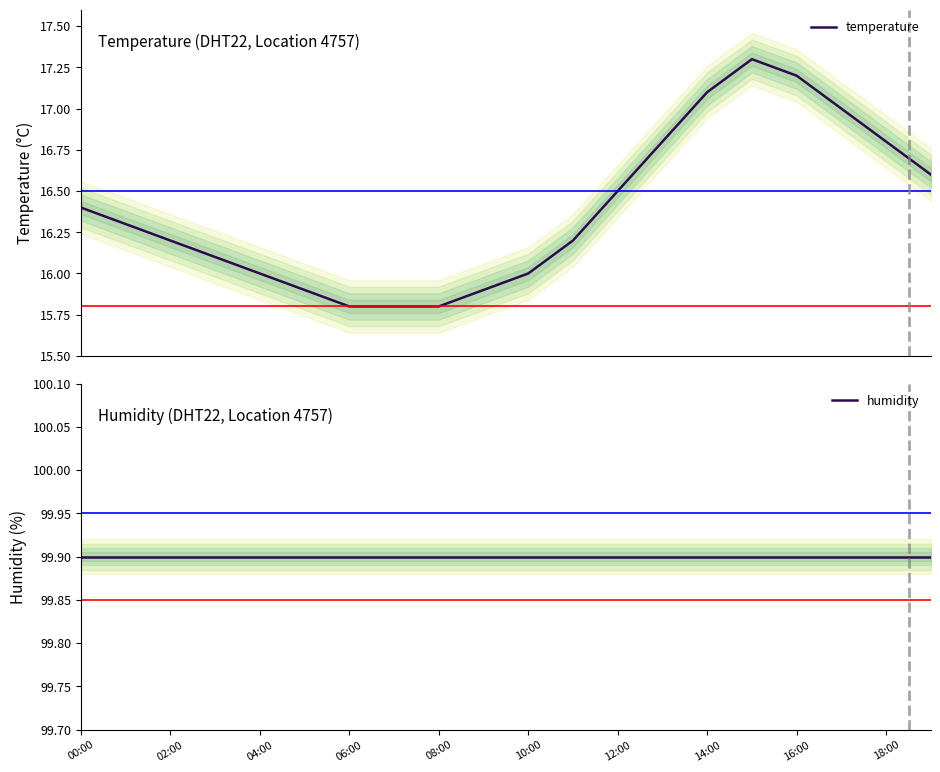

What is the minimum value for temperature?

15.8